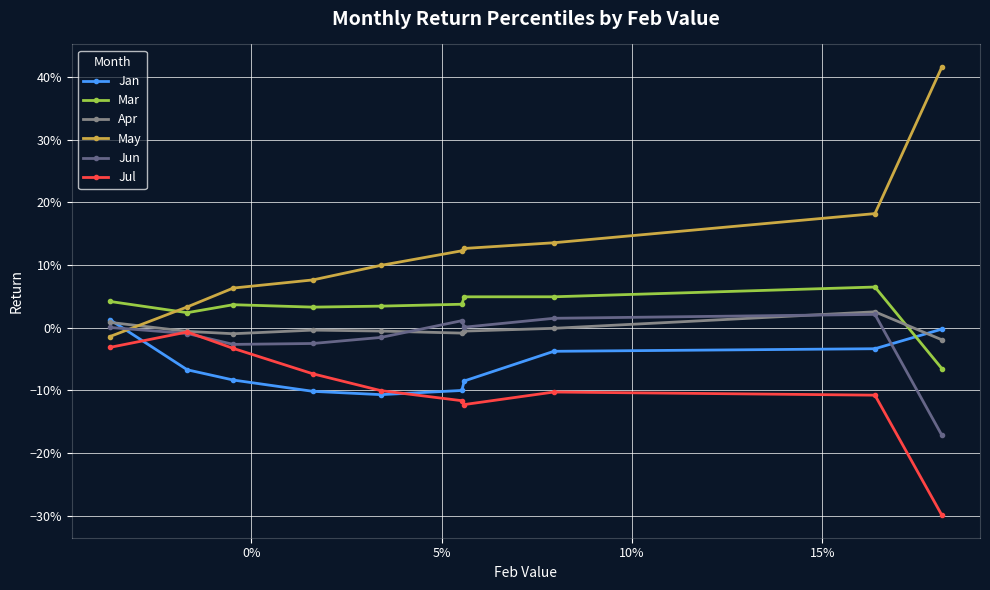

True or false: Jun and Mar cross at least once.

False